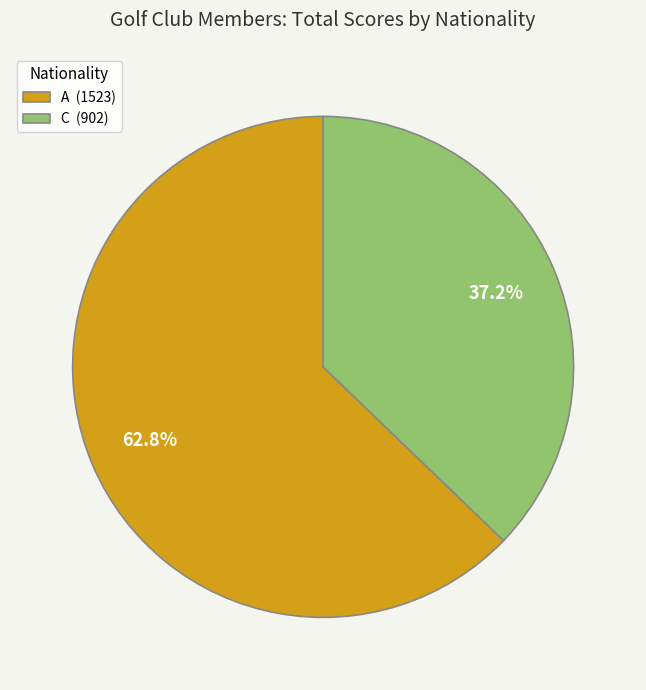

Which has a higher value, C or A?

A